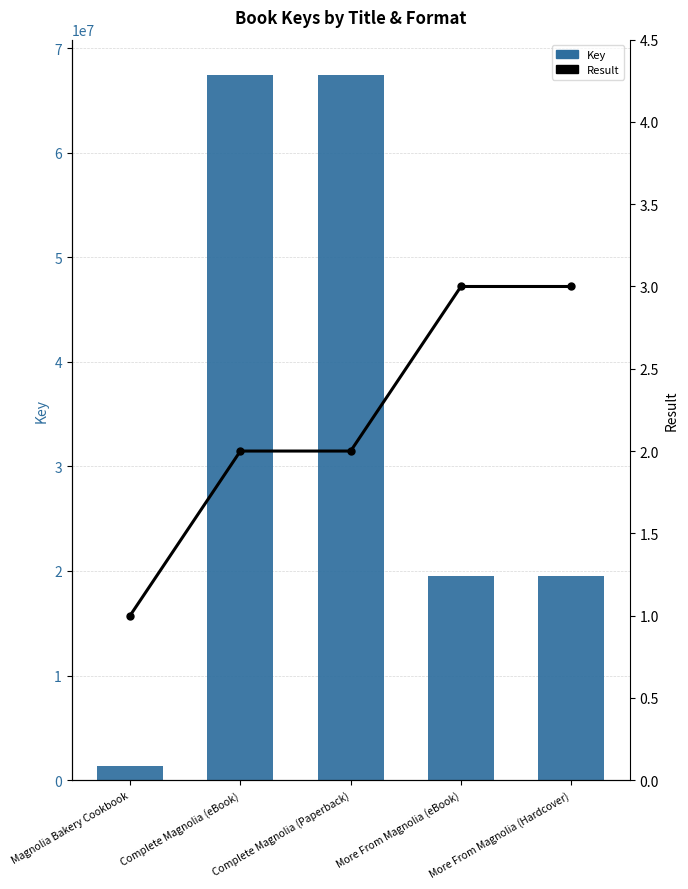

Reading left to right, transcribe all the data shown in this chart.

Key: Magnolia Bakery Cookbook=1345271	Complete Magnolia (eBook)=67426128	Complete Magnolia (Paperback)=67426128	More From Magnolia (eBook)=19551500	More From Magnolia (Hardcover)=19551500
Result: Magnolia Bakery Cookbook=1	Complete Magnolia (eBook)=2	Complete Magnolia (Paperback)=2	More From Magnolia (eBook)=3	More From Magnolia (Hardcover)=3